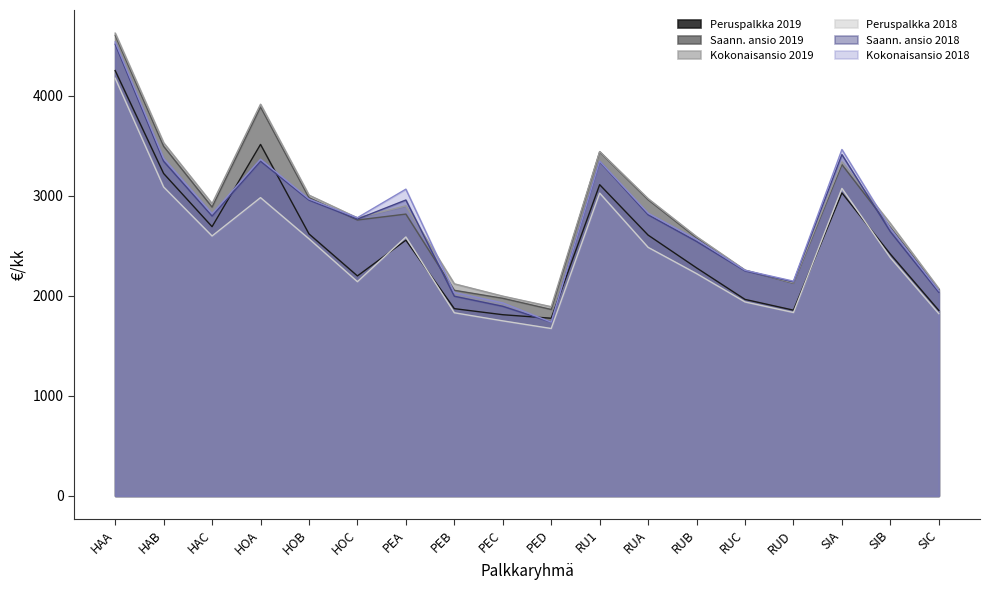

In Kokonaisansio 2019, how many points are lower than both neighbors (excluding endpoints)?

4